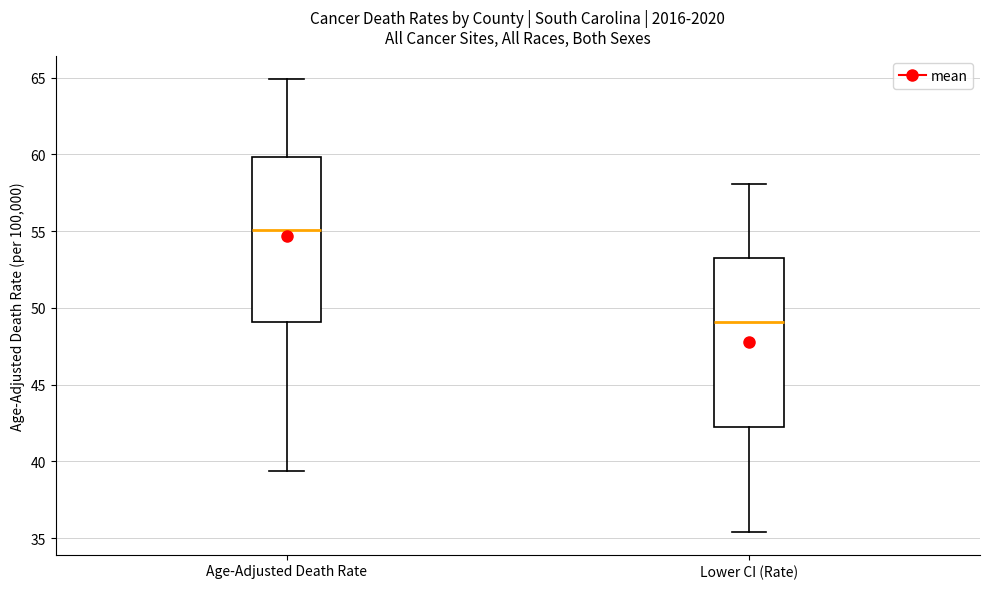

Where does the upper whisker of the box for Lower CI (Rate) end on the y-axis? The values are not printed on the chart, so give them approximately, as read against the axis.

58.0